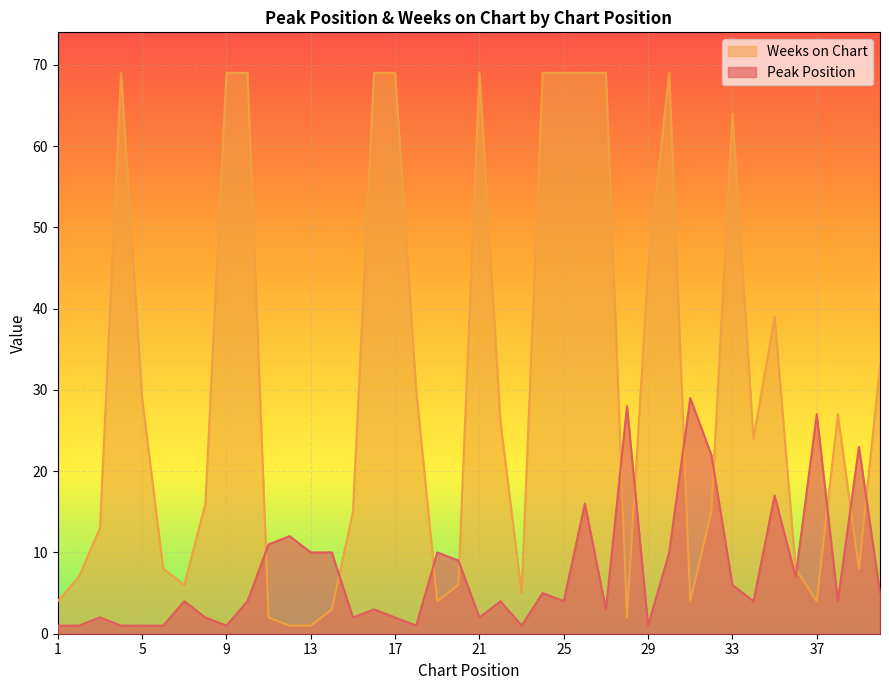

Which category has the highest value across all series?

4